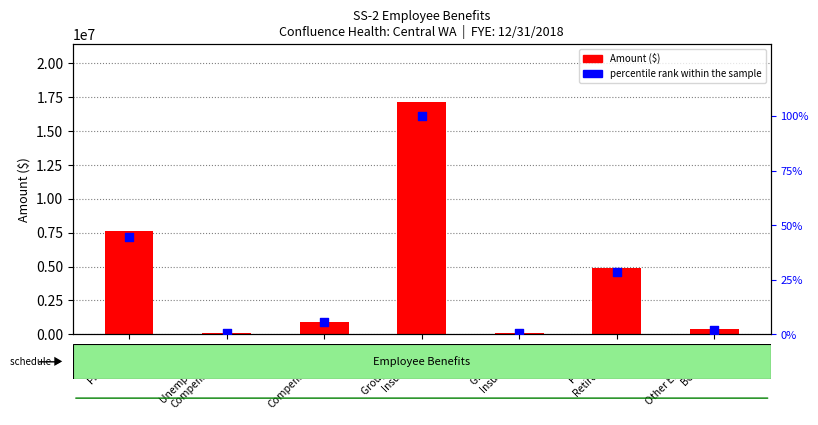

Which series reaches the maximum Y coordinate?

Amount